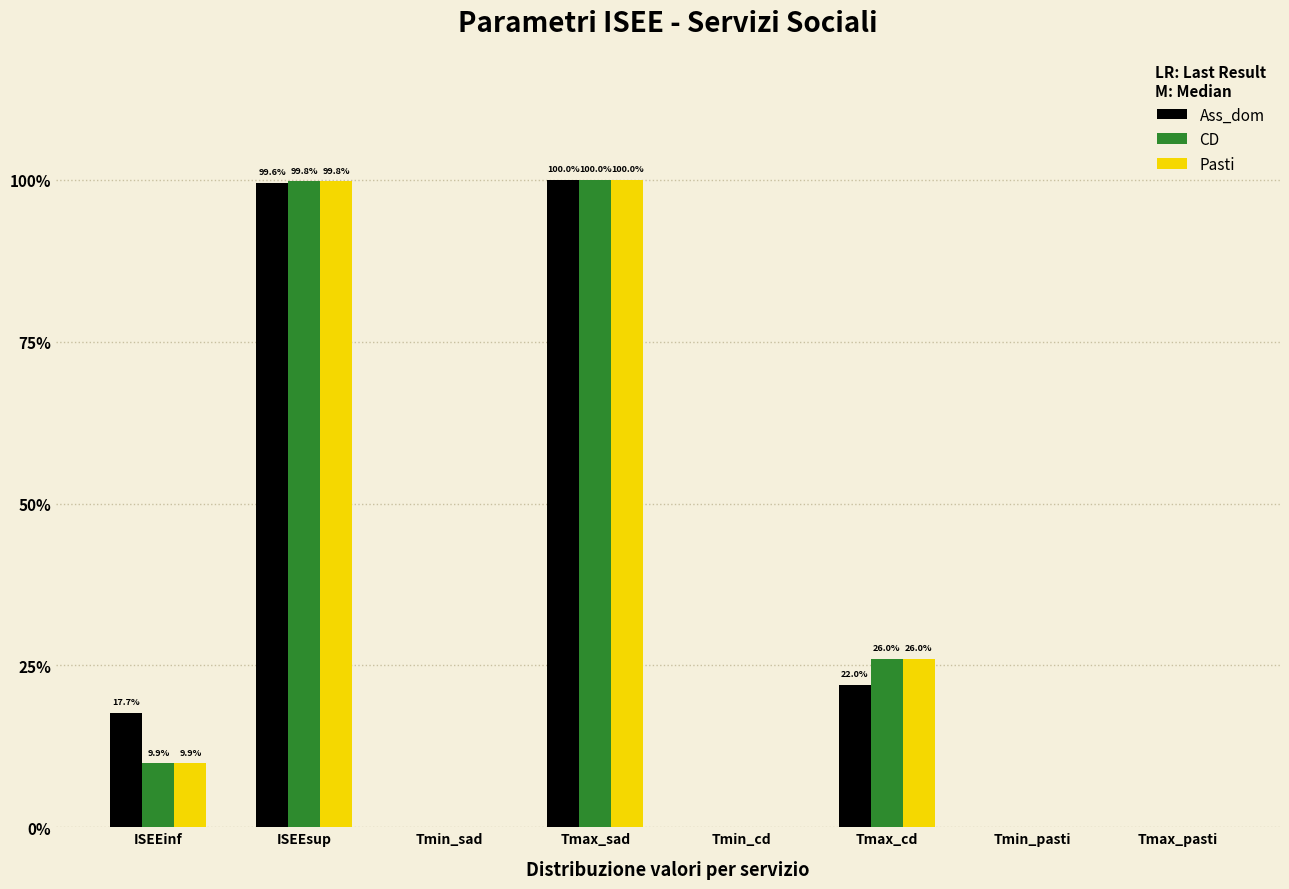

What is the value of the Pasti bar at the 4th from the left?

1.0